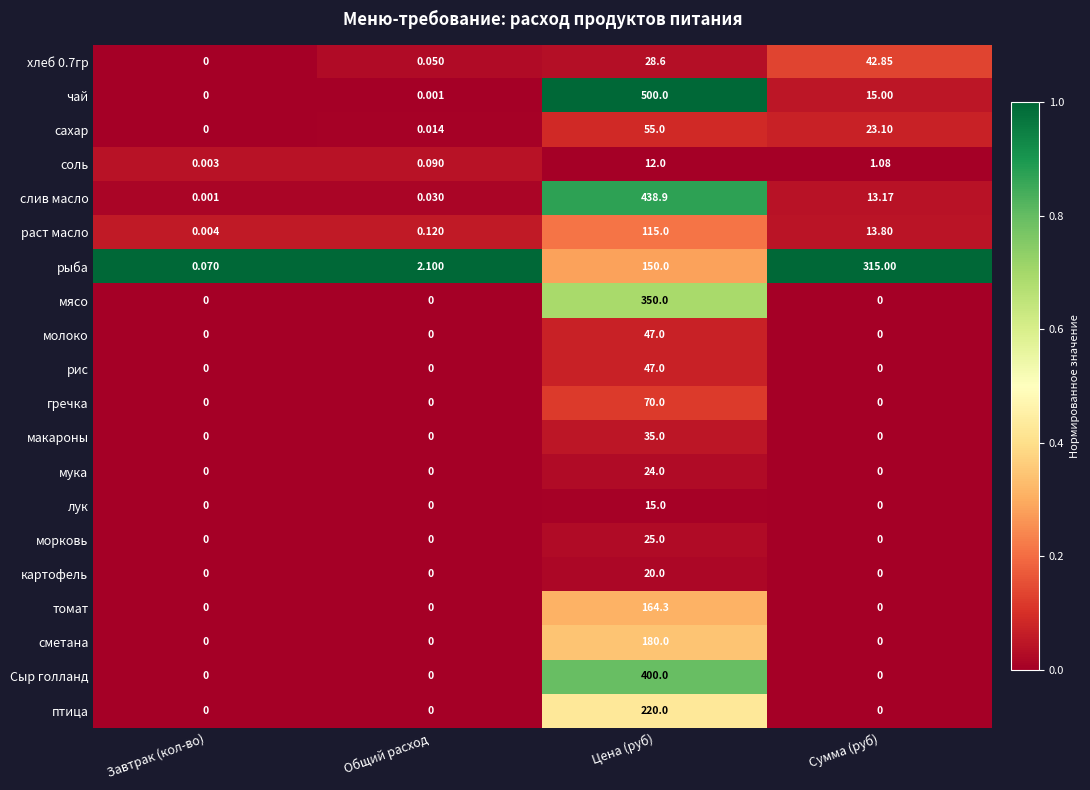

Which series changed the most between Завтрак (кол-во) and Цена (руб)?

чай